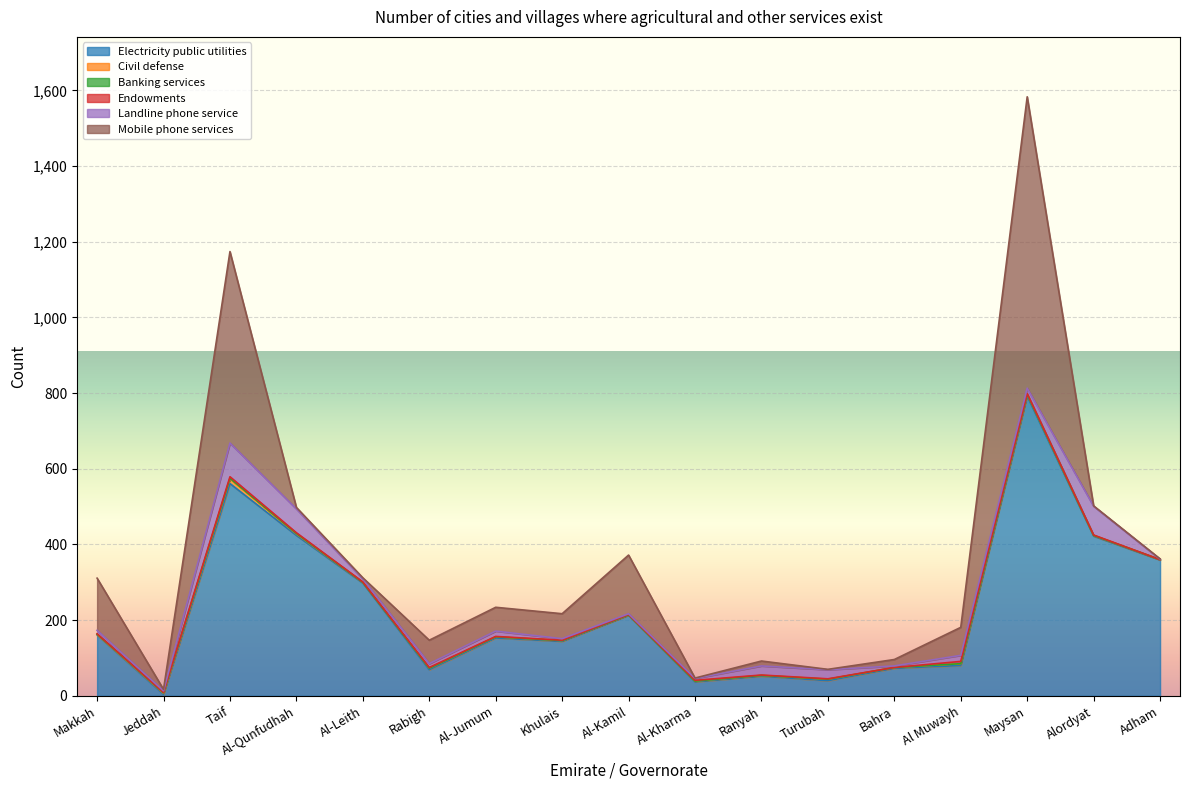

What is the label of the 14th point from the right?

Al-Qunfudhah